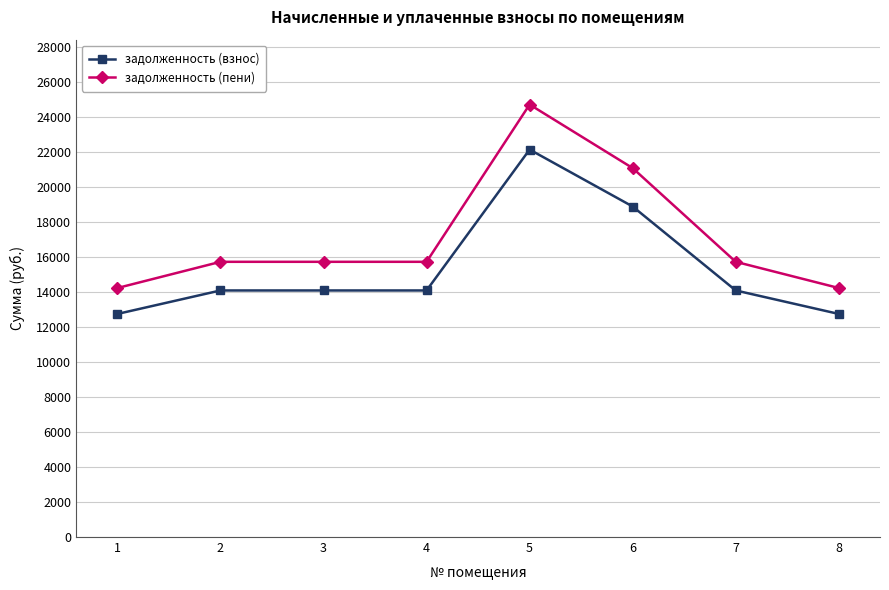

Reading left to right, list all the values displayed in this chart.

задолженность (взнос): 12755.8	14098.6	14098.6	14098.6	22154.9	18898.8	14098.6	12755.8
задолженность (пени): 14237.8	15736.6	15736.6	15736.6	24728.9	21094.5	15736.6	14237.8